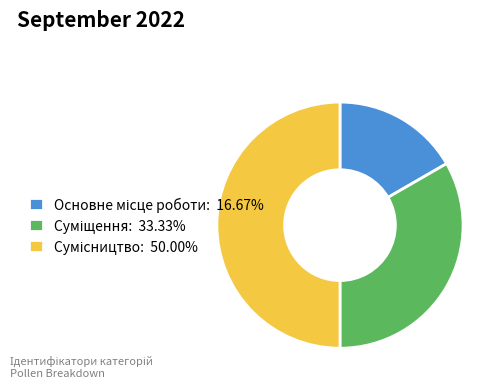

What percentage is the Основне місце роботи slice, to the nearest percent?

17%